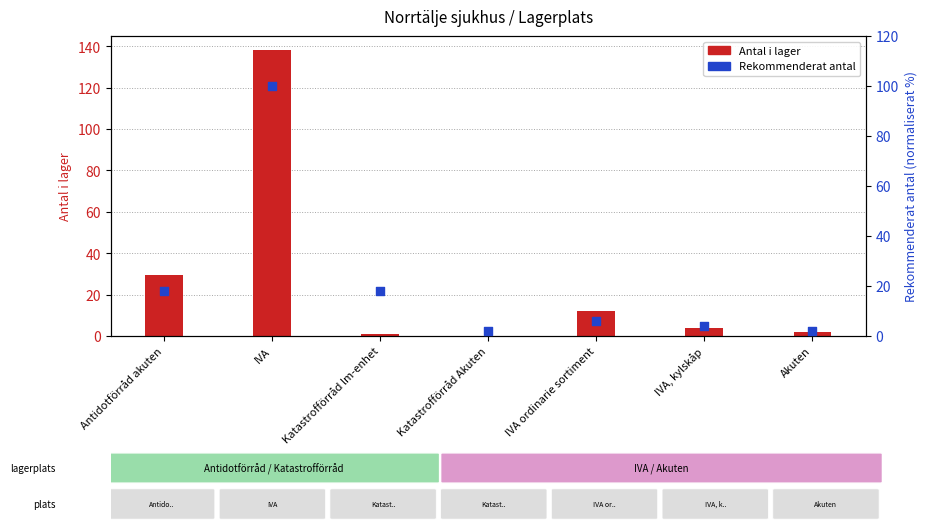

At how many categories does at least one series exceed 118?

1